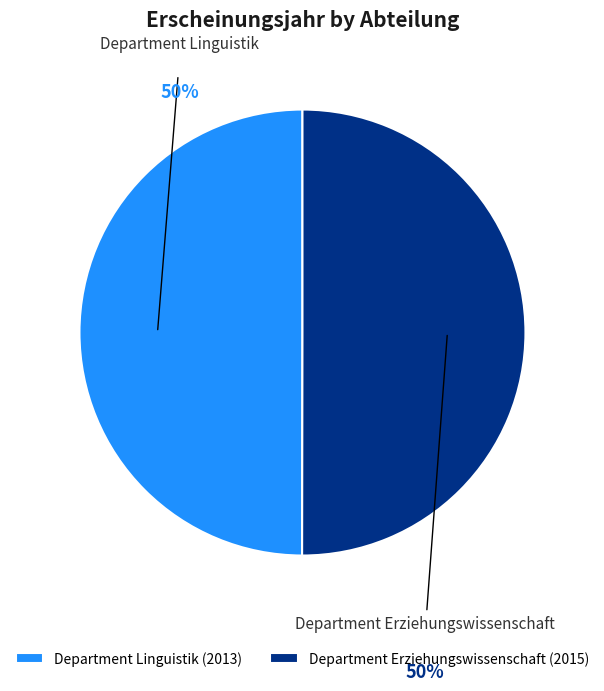

Approximately how many times larger is the value at Department Erziehungswissenschaft compared to Department Linguistik?

1.0